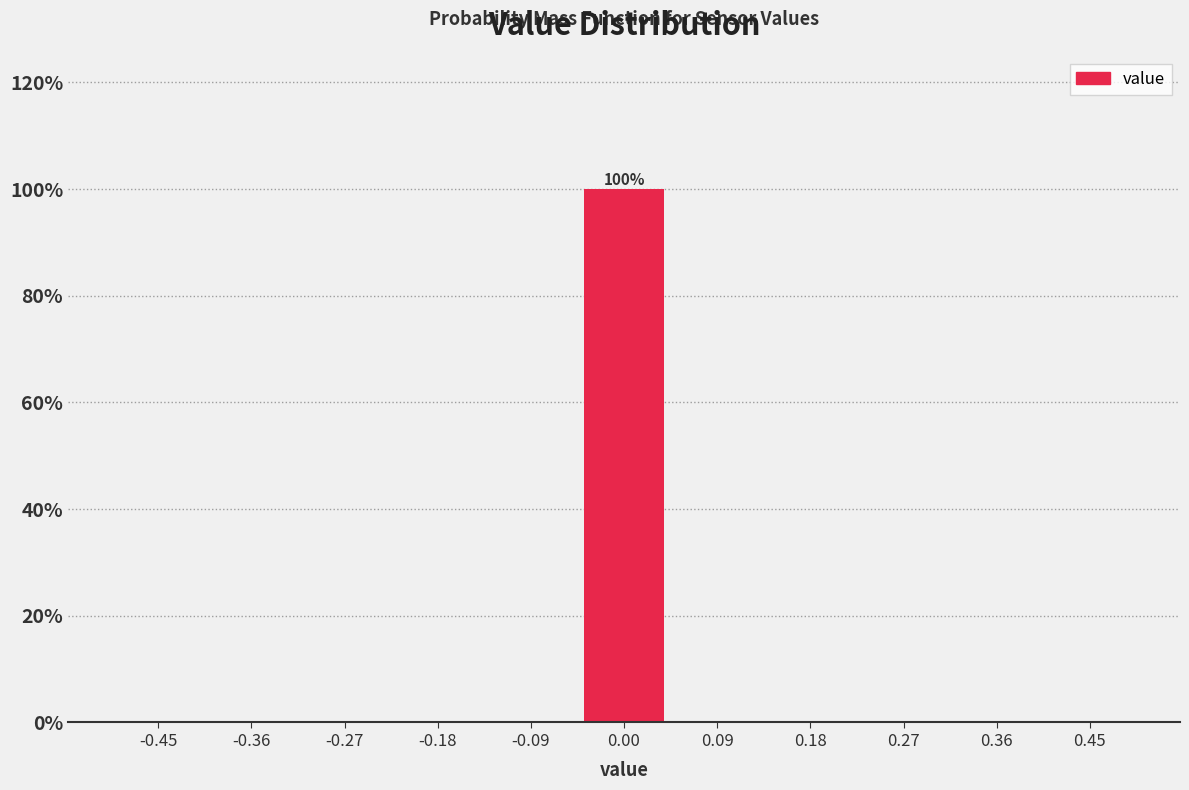

Which range on the x-axis has the tallest bar?

-0.05 to 0.05